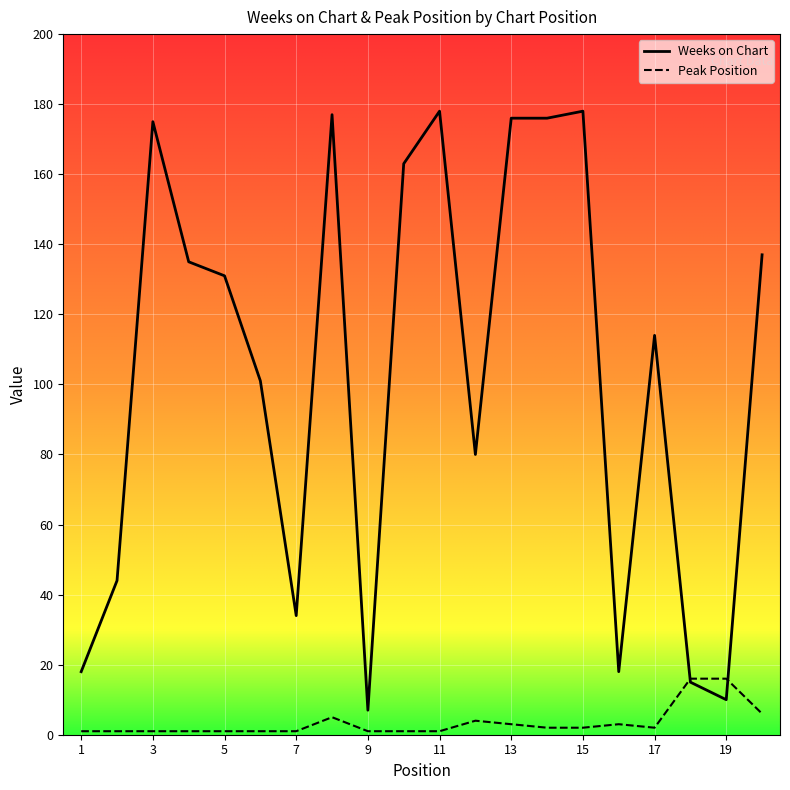

After their last crossing, which series has the higher values: Weeks on Chart or Peak Position?

Weeks on Chart